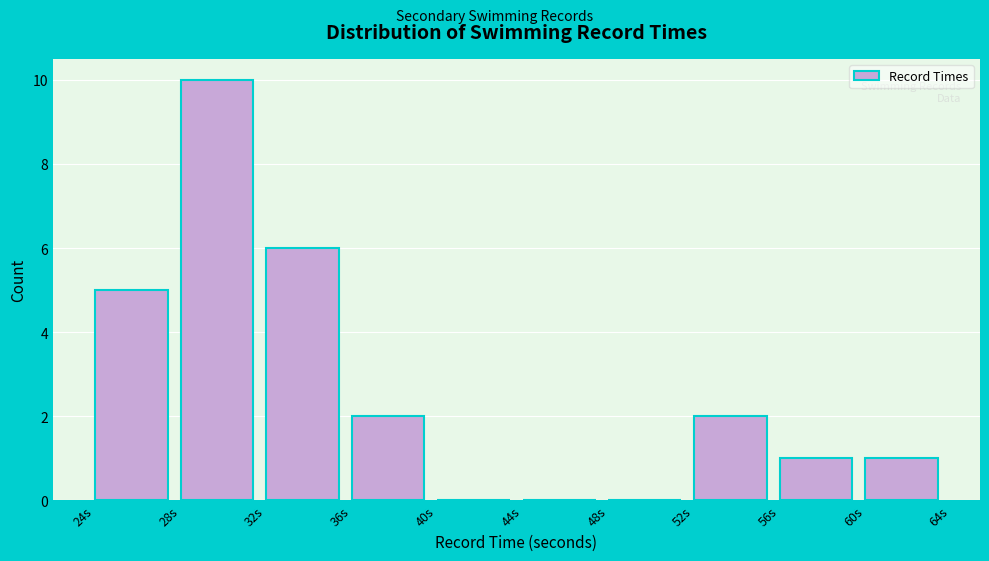

How tall is the bar that spans 60 to 64 on the x-axis? The values are not printed on the chart, so give them approximately, as read against the axis.

1